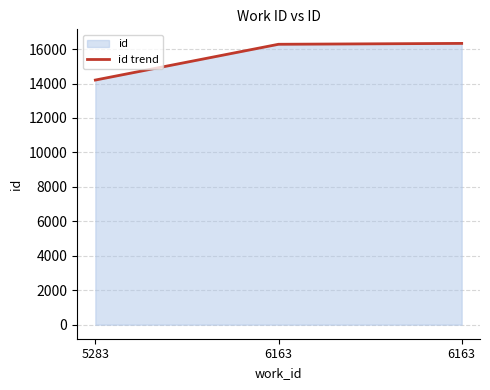

How many data points are above 16278?

1